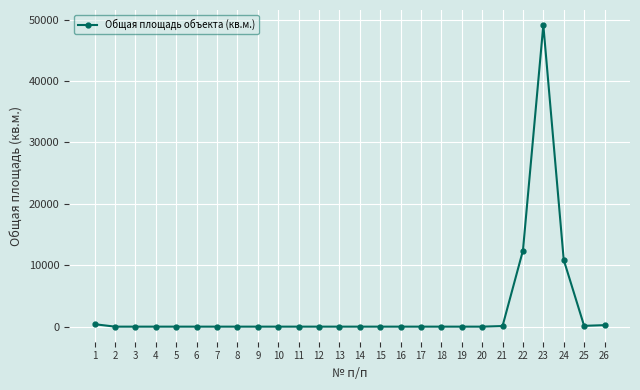

What is the greatest value displayed?

49117.0